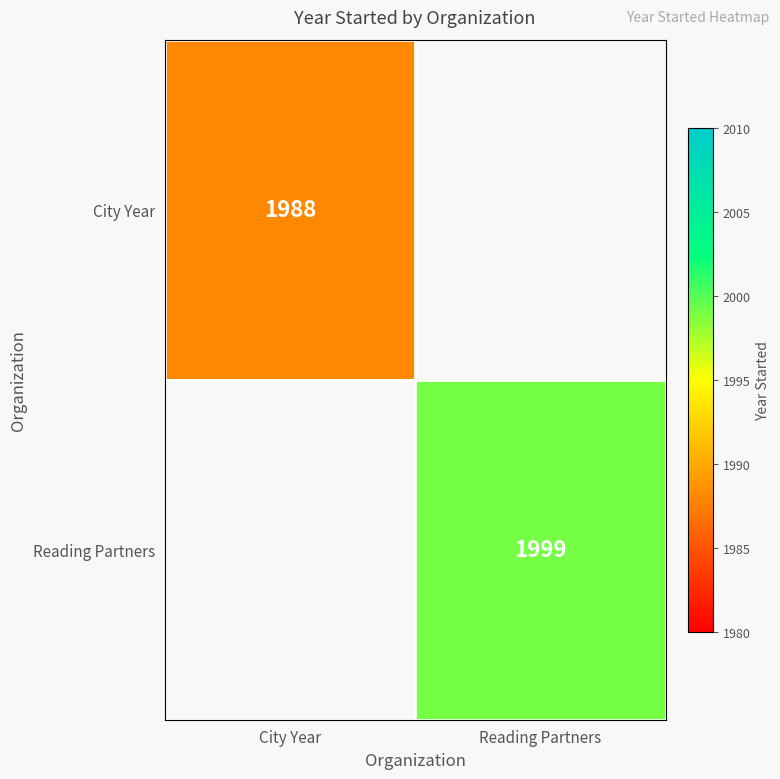

Is it true that City Year equals 3428.9 at City Year?

False